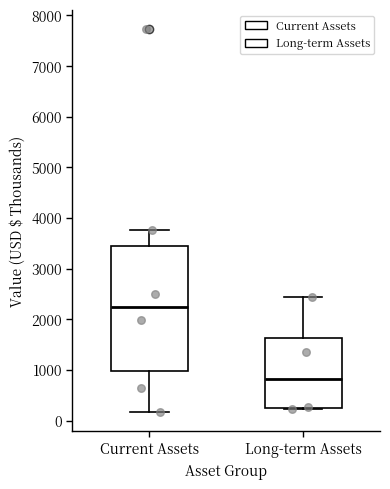

Which box has the highest median line?

Current Assets